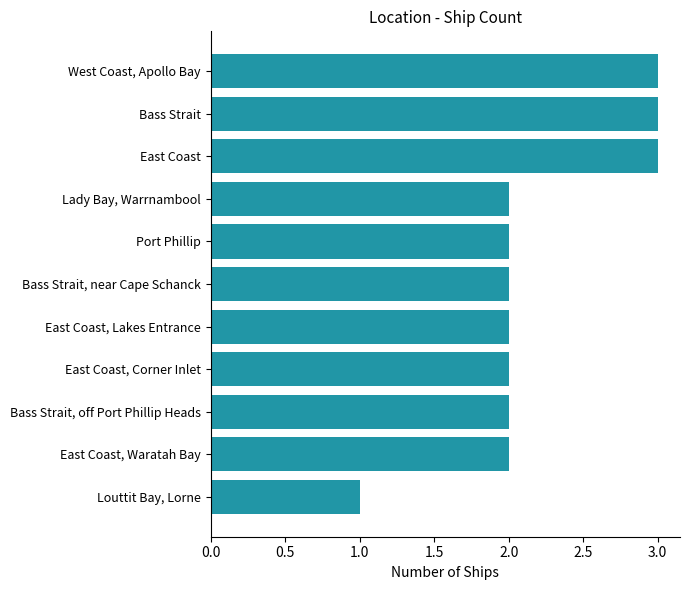

True or false: the data shows 1 at Port Phillip.

False